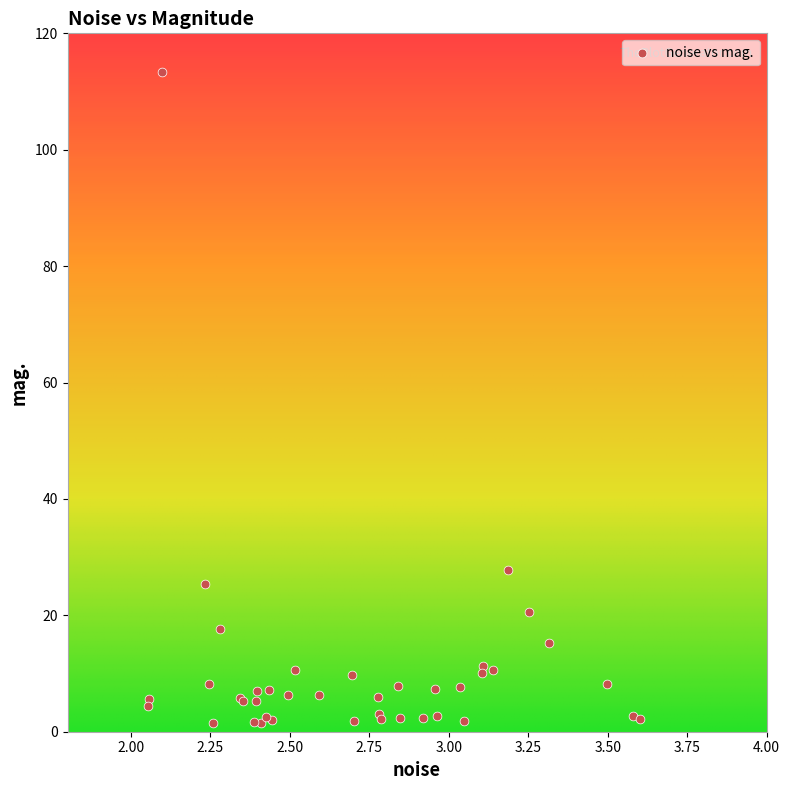

What Y value in the scatter plot is closest to 57?

27.9